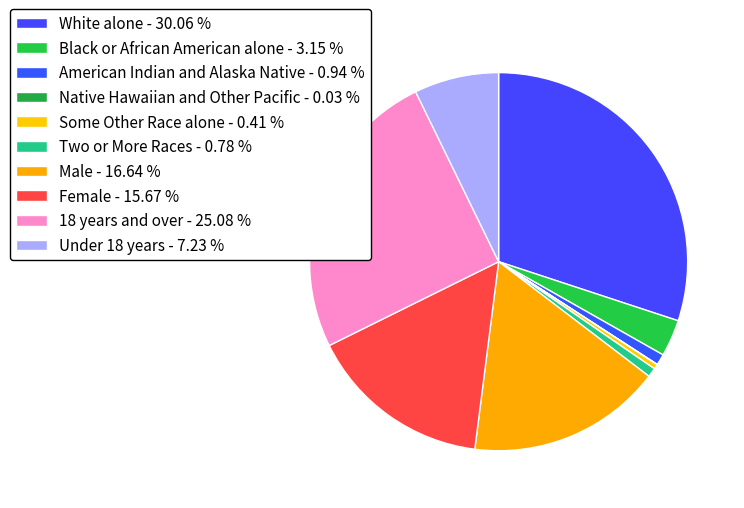

To the nearest percent, what is the difference between the White alone and Two or More Races slice percentages?

29%